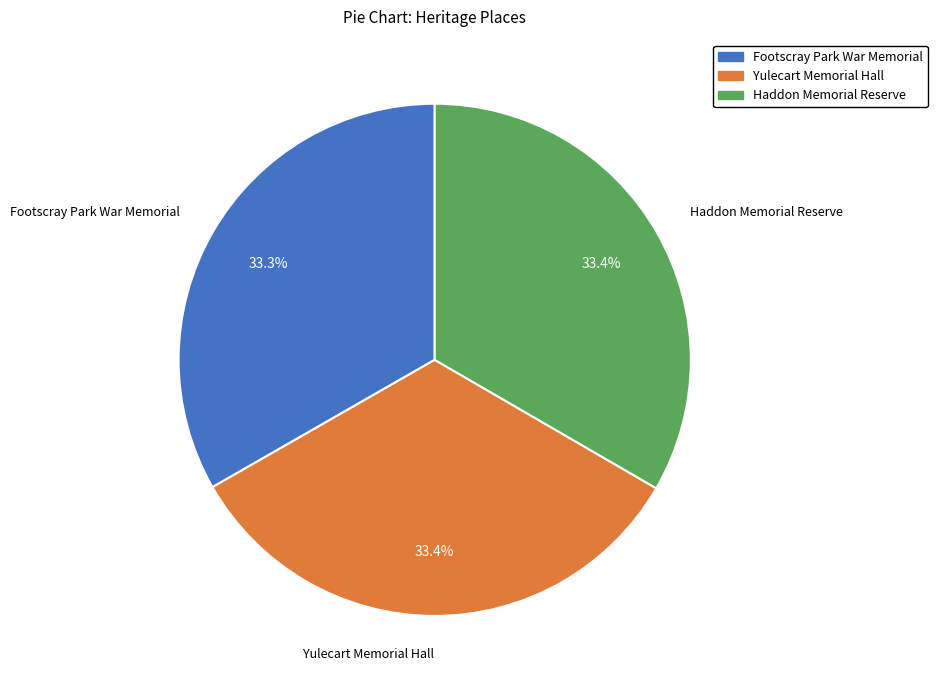

Does any single category account for the majority?

No